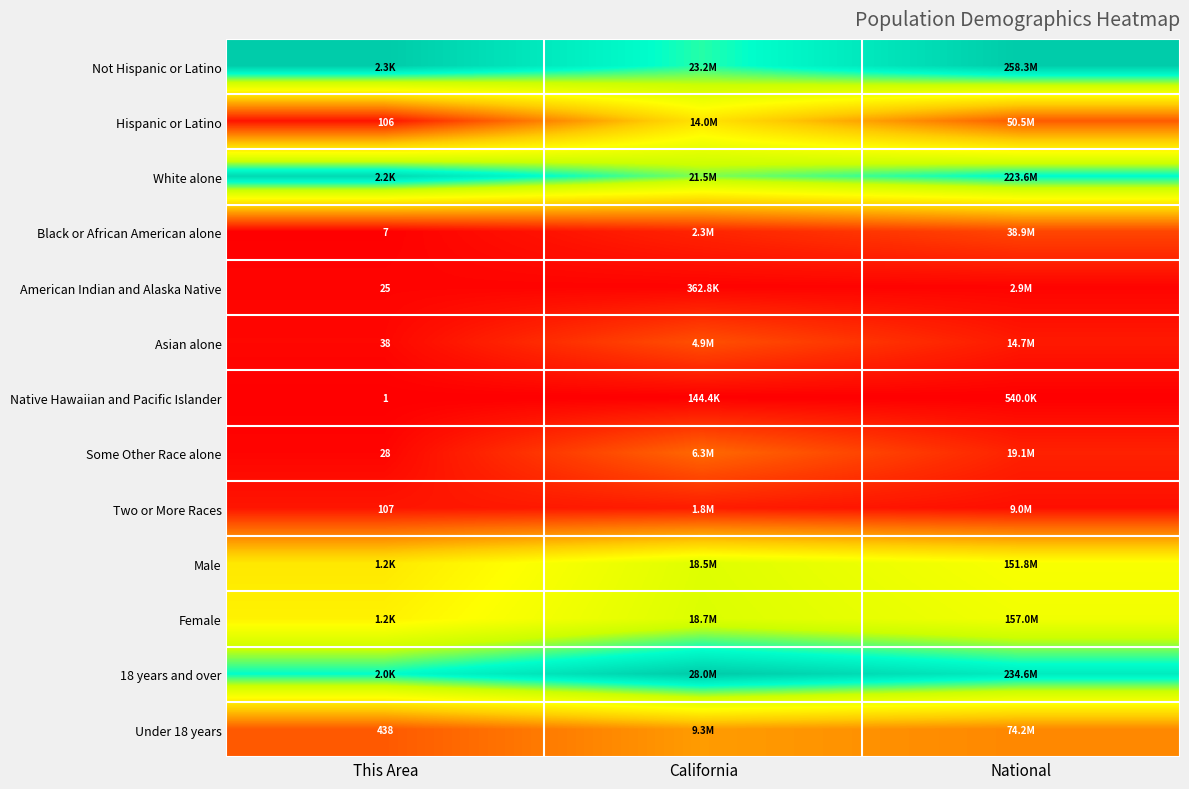

Which category has the lowest value in the Some Other Race alone series?

This Area